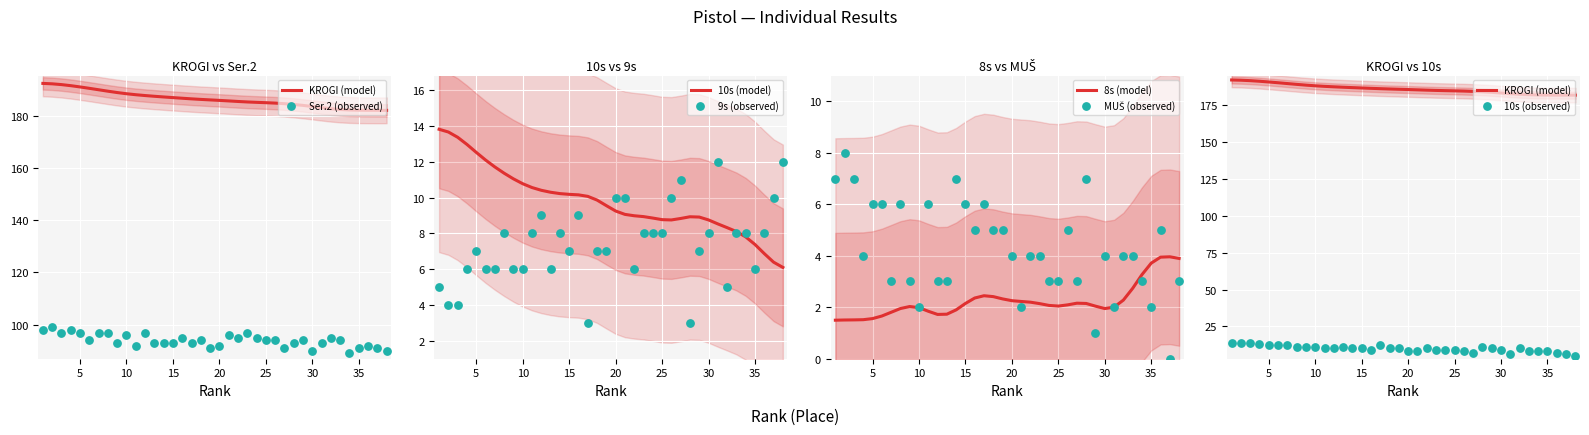

At which category is the sum across all series the highest?

2